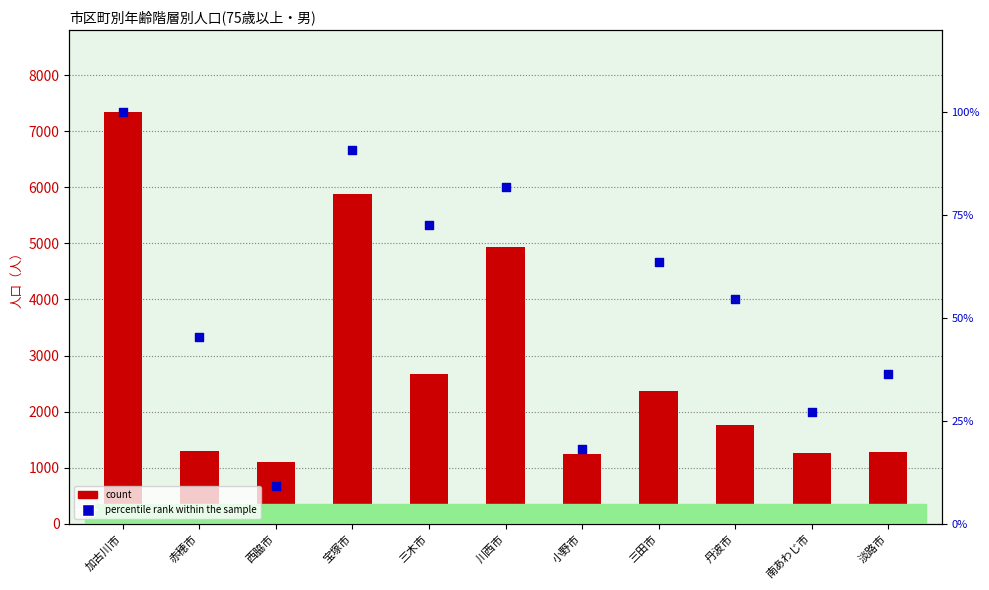

At which category is the sum across all series the highest?

加古川市